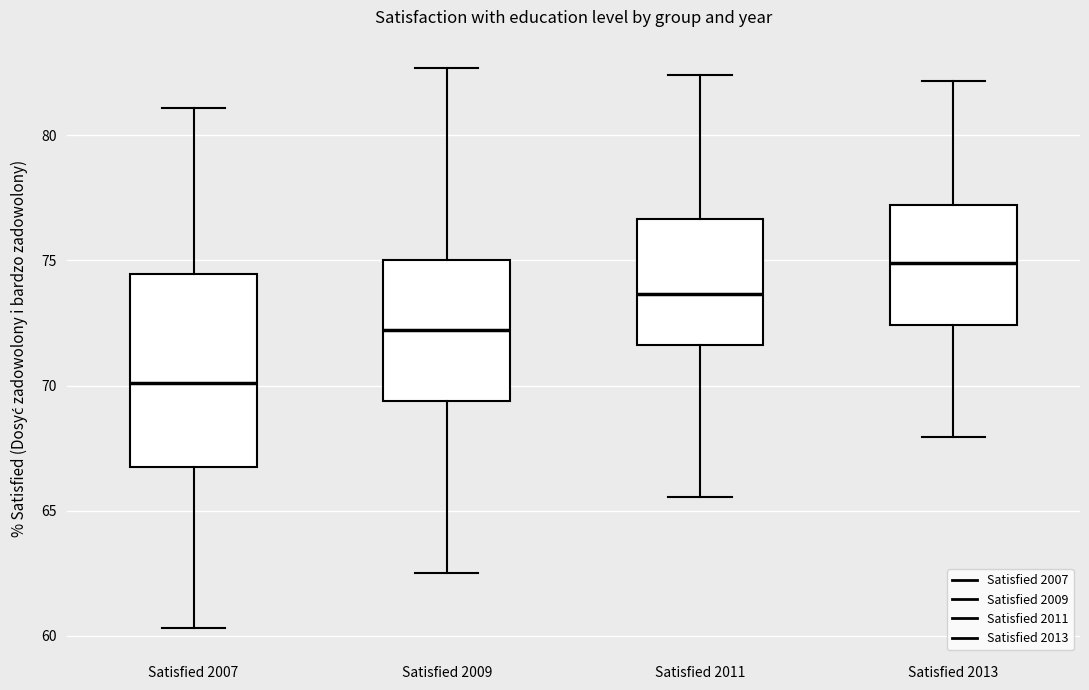

Reading left to right, read every box against the y-axis: the position of its median line, the range the box covers, and the ends of its whiskers. The values are not printed on the chart, so give them approximately, as read against the axis.

Satisfied 2007: median 70.0, box 67.0 to 74.5, whiskers 60.5 to 81.0
Satisfied 2009: median 72.0, box 69.5 to 75.0, whiskers 62.5 to 82.5
Satisfied 2011: median 73.5, box 71.5 to 76.5, whiskers 65.5 to 82.5
Satisfied 2013: median 75.0, box 72.5 to 77.0, whiskers 68.0 to 82.0